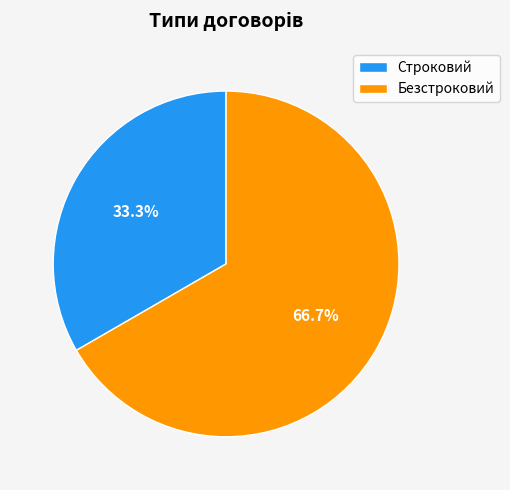

Rank the categories by value from lowest to highest.

Строковий, Безстроковий